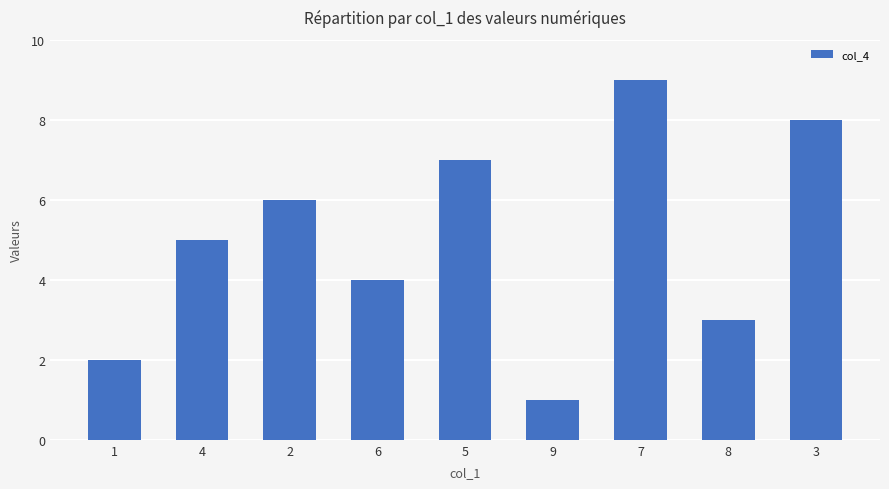

How many values are between 3 and 7?

5